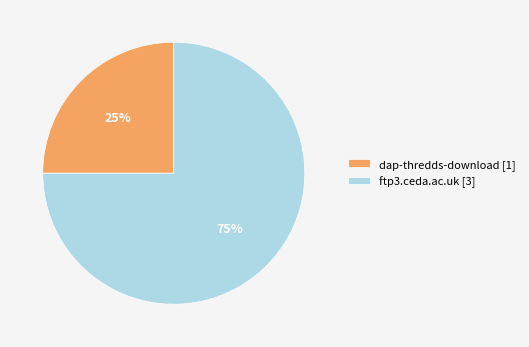

Rank the categories by value from lowest to highest.

dap-thredds-download, ftp3.ceda.ac.uk